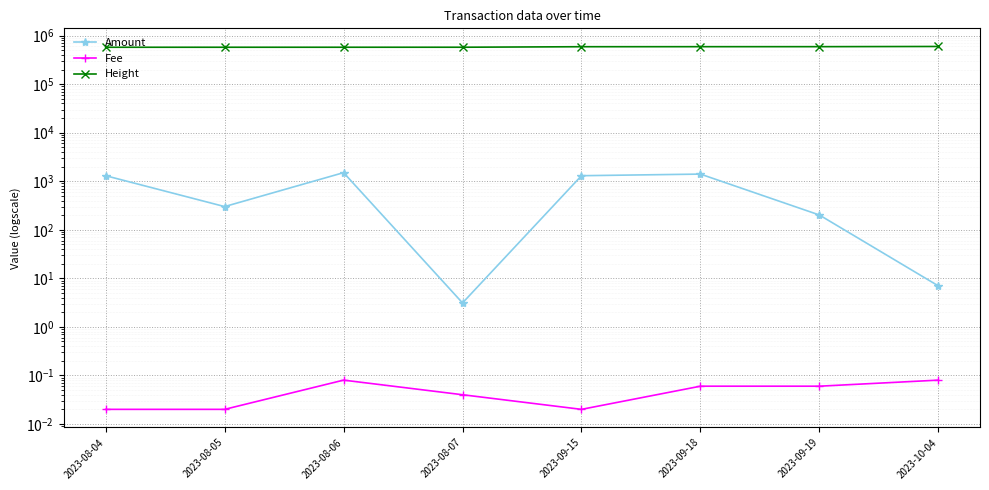

What is the minimum value for Amount?

3.1